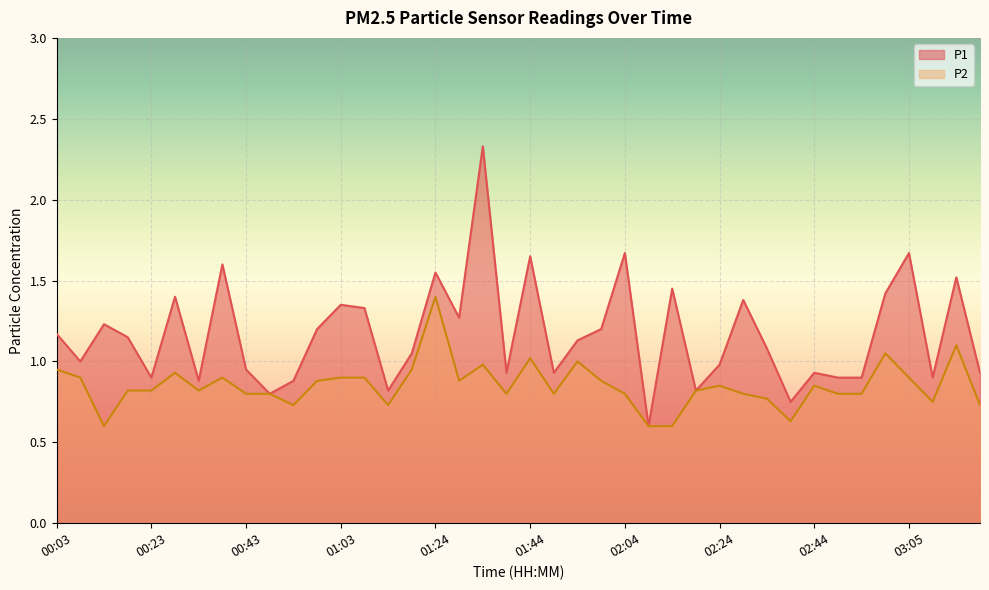

True or false: P1 has more than 0 points higher than both neighbors.

True